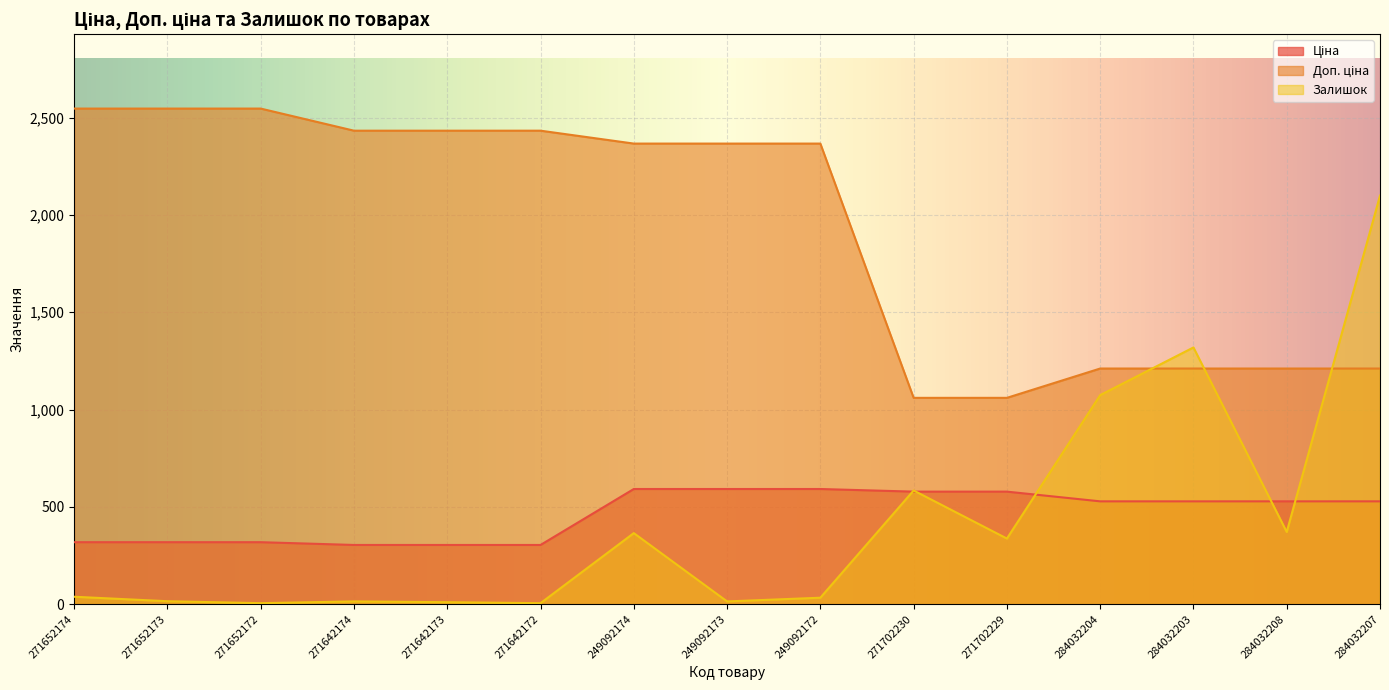

At which category does the chart reach its peak across all series?

271652174